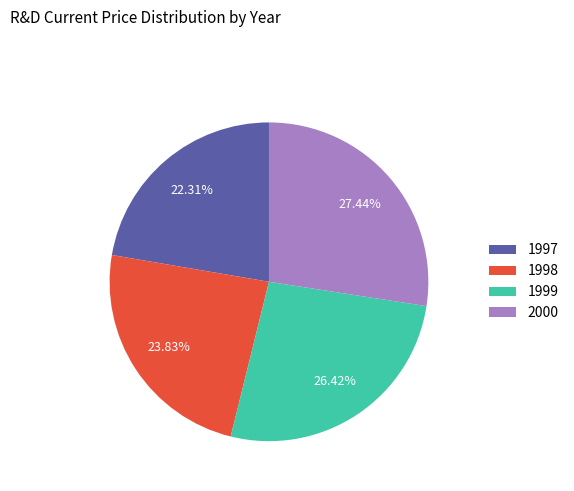

Does 2000 represent more than half of the total?

No